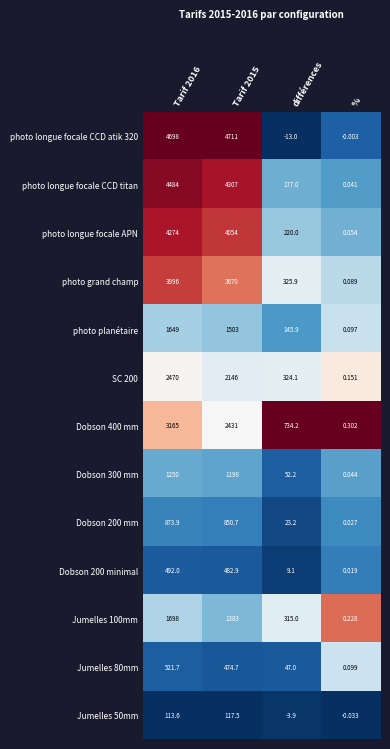

Where is Jumelles 80mm nearest to the value 260?

différences